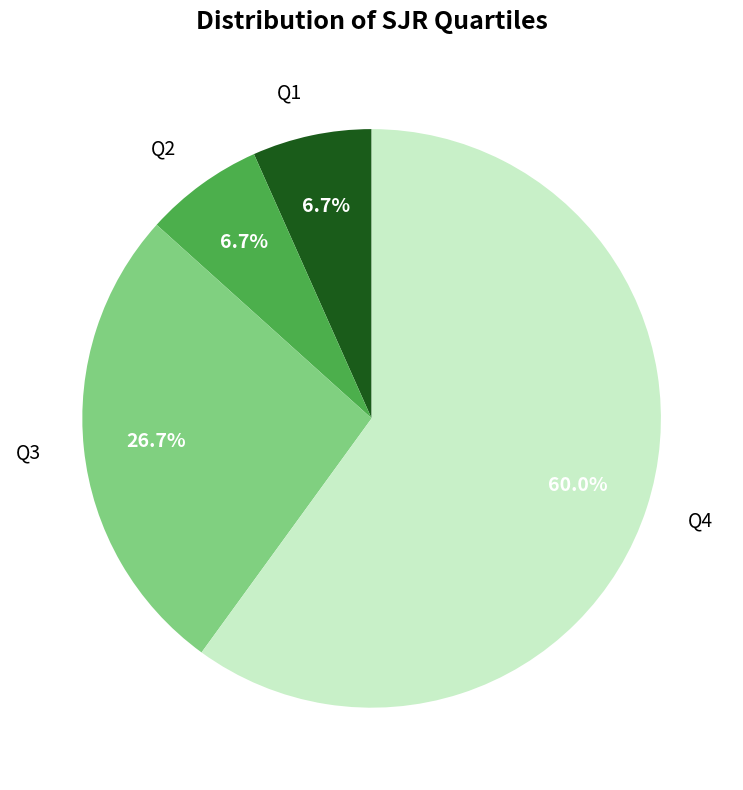

To the nearest percent, what is the combined percentage of Q2 and Q4?

67%